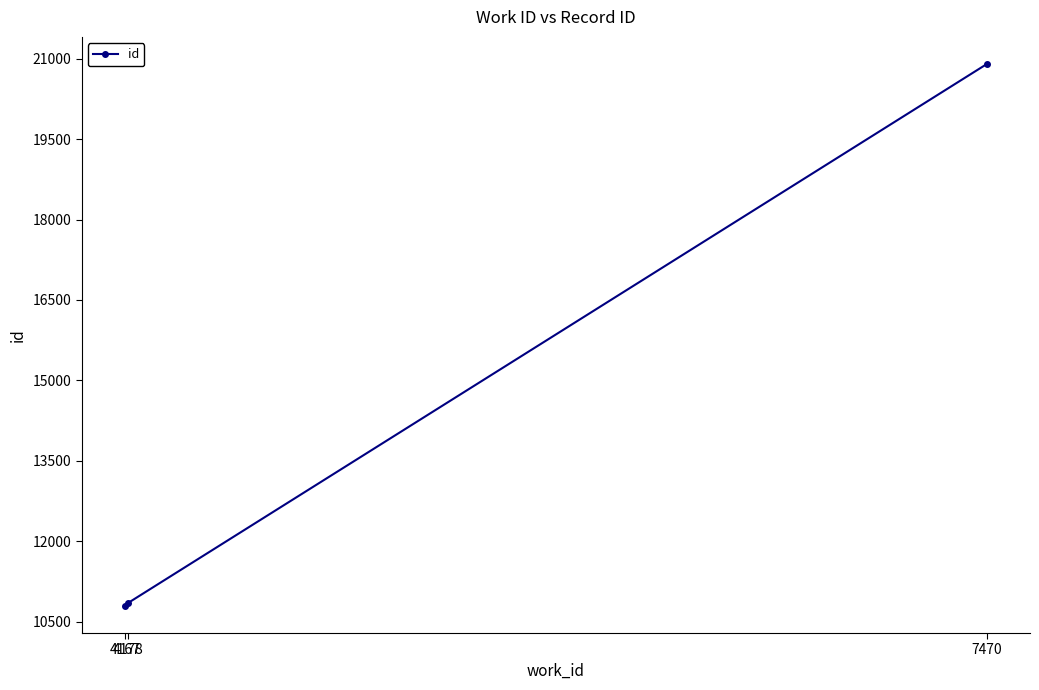

What is the value of the 3rd point from the left?

20899